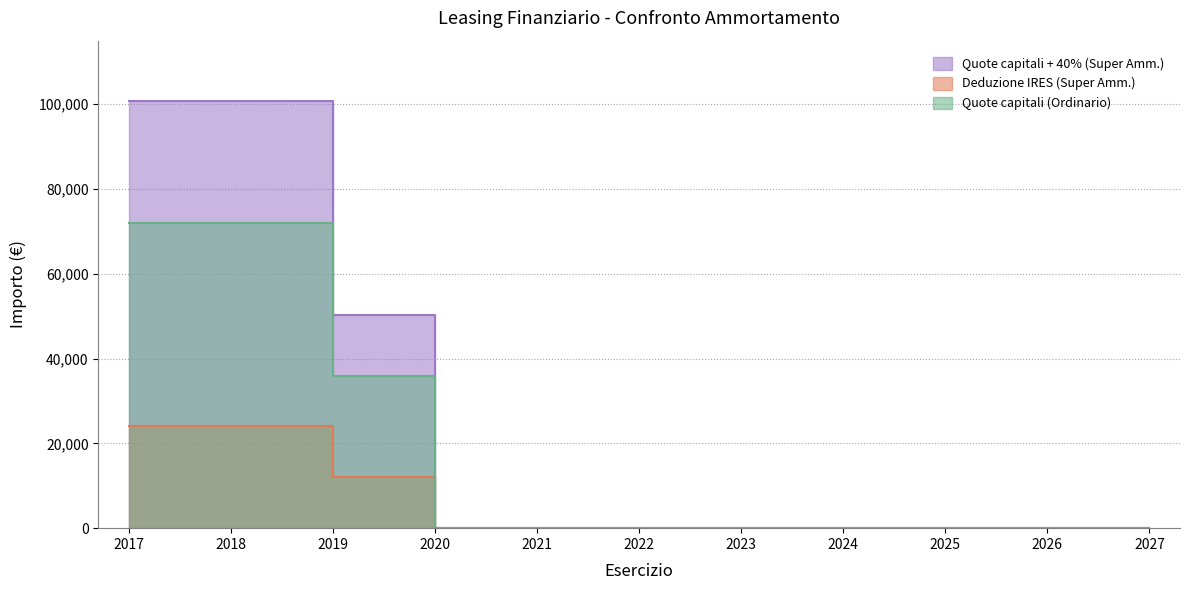

How many lines are shown in the chart?

3